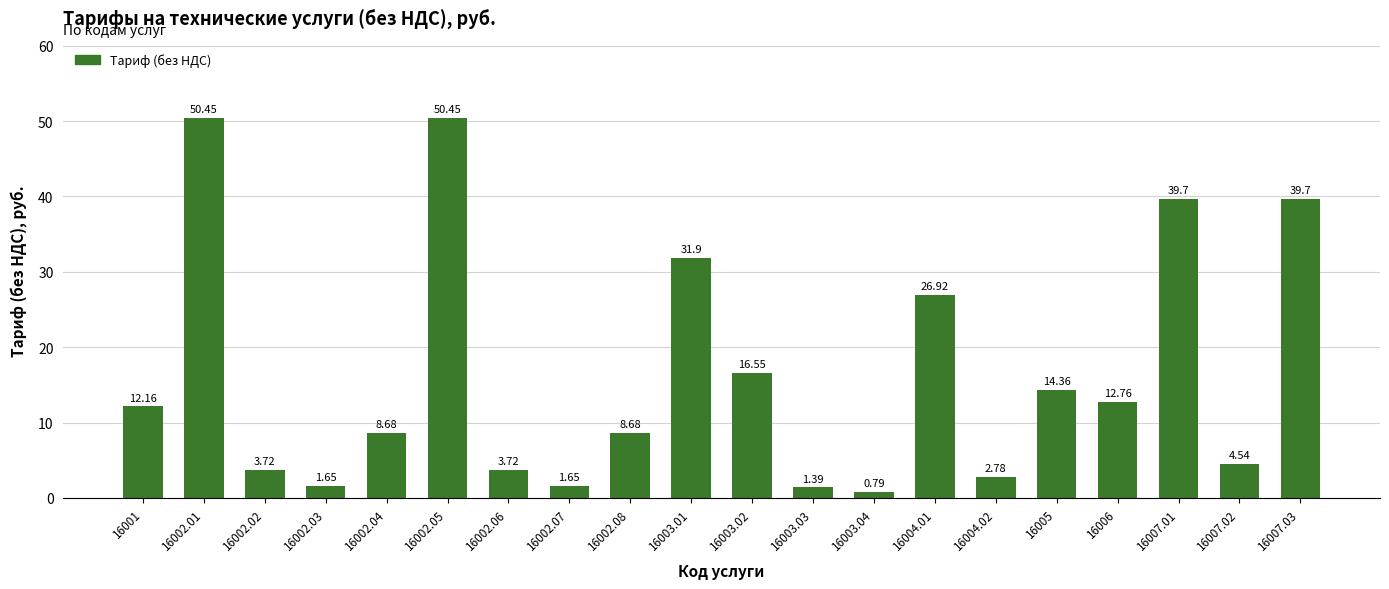

How many series are shown in this chart?

1